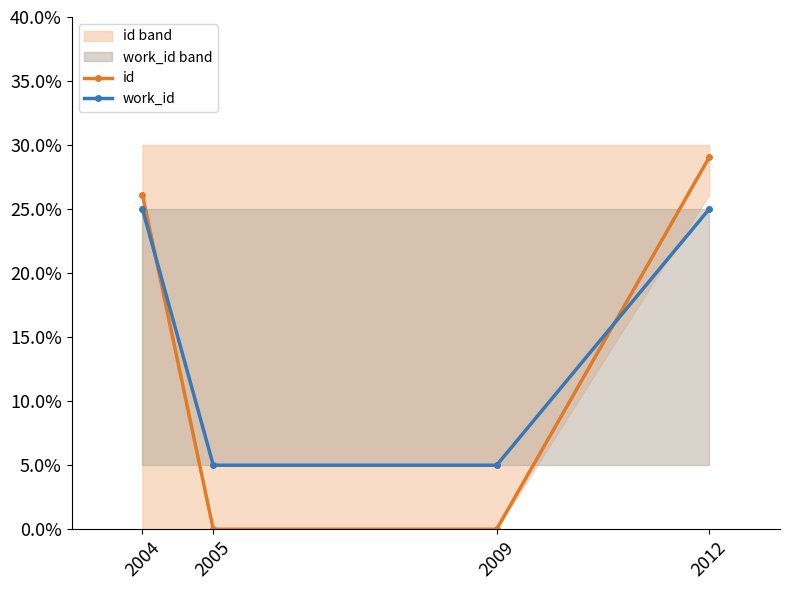

At how many categories does at least one series exceed 0?

4